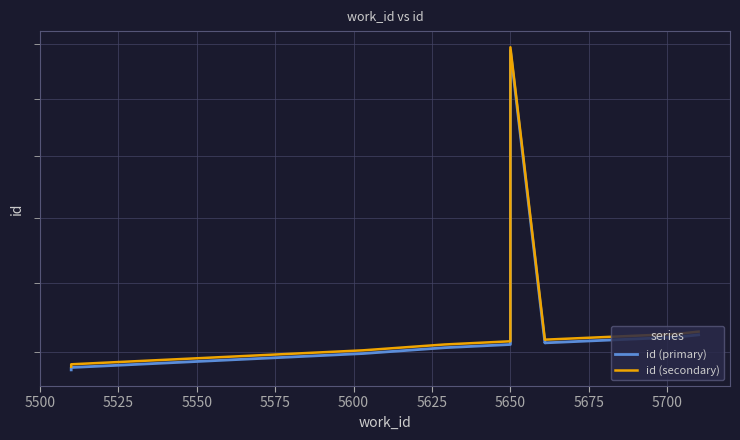

True or false: id (secondary) and id (primary) intersect in this chart.

False